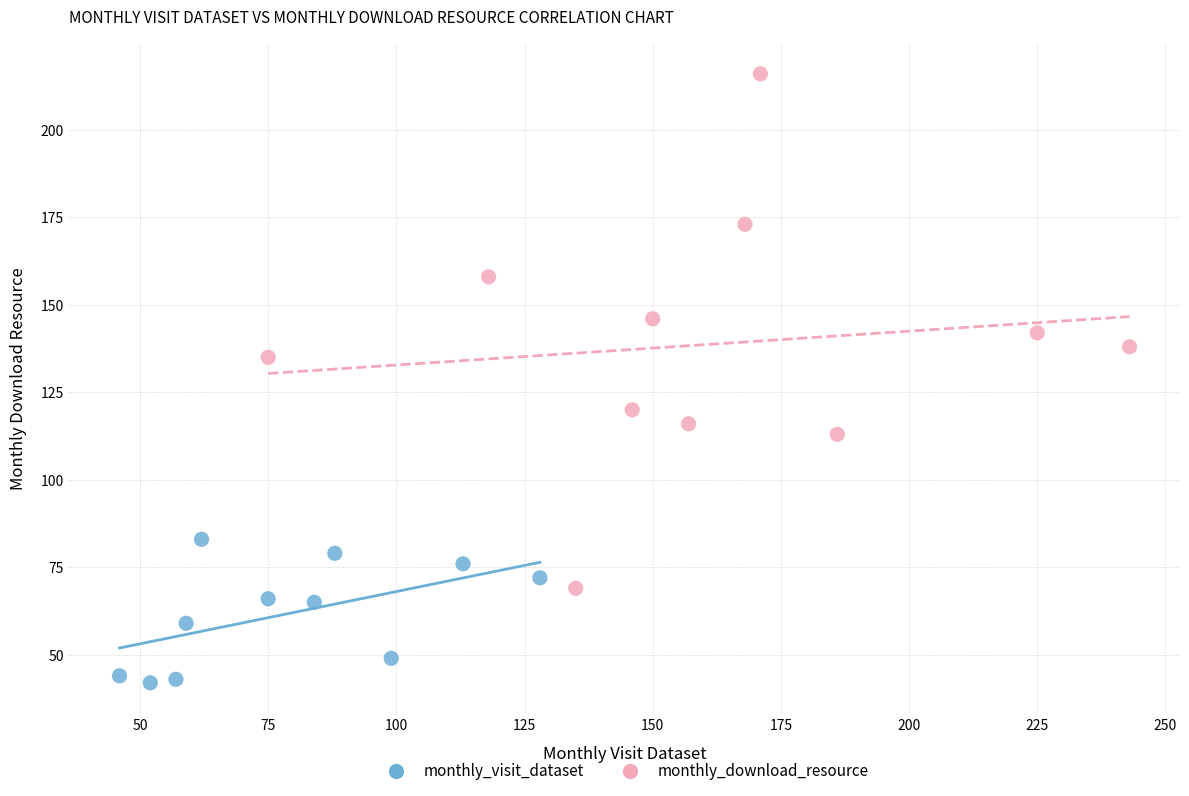

What are all the series names shown in the legend?

monthly_visit_dataset, monthly_download_resource